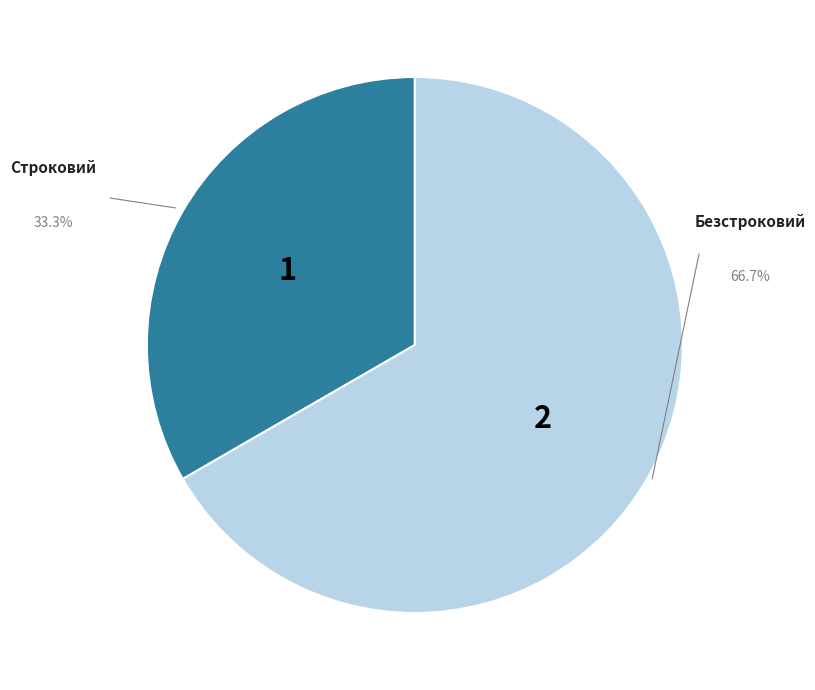

To the nearest percent, what is the difference between the Безстроковий and Строковий slice percentages?

33%